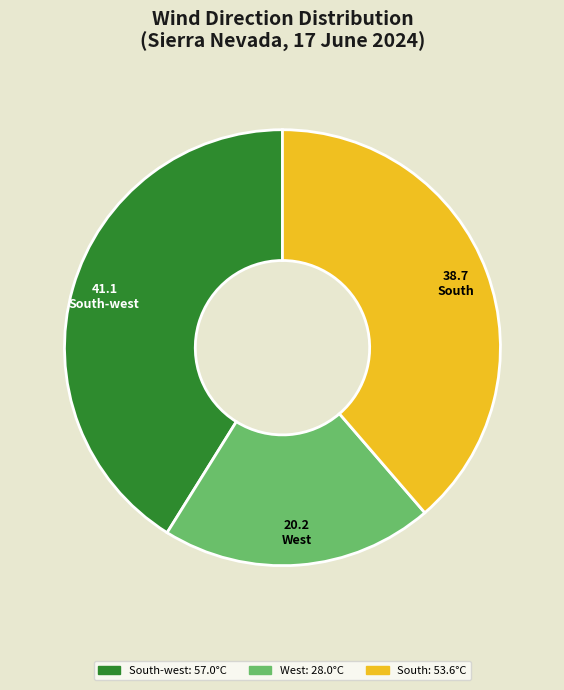

How many segments does this pie chart have?

3